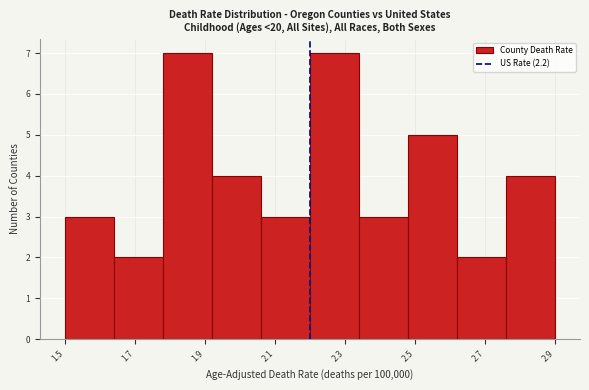

Reading left to right, transcribe this chart: for each bar, give the range it covers on the x-axis and its height. The values are not printed on the chart, so give them approximately, as read against the axis.

1.50 to 1.64: 3
1.64 to 1.78: 2
1.78 to 1.92: 7
1.92 to 2.06: 4
2.06 to 2.20: 3
2.20 to 2.34: 7
2.34 to 2.48: 3
2.48 to 2.62: 5
2.62 to 2.76: 2
2.76 to 2.90: 4